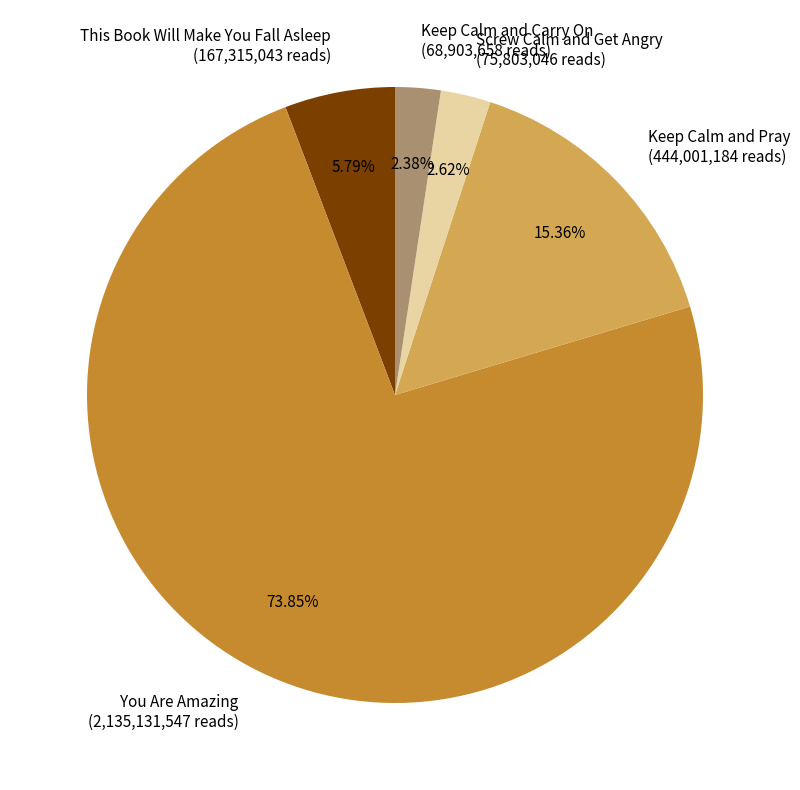

What percentage is the Screw Calm and Get Angry slice, to the nearest percent?

3%